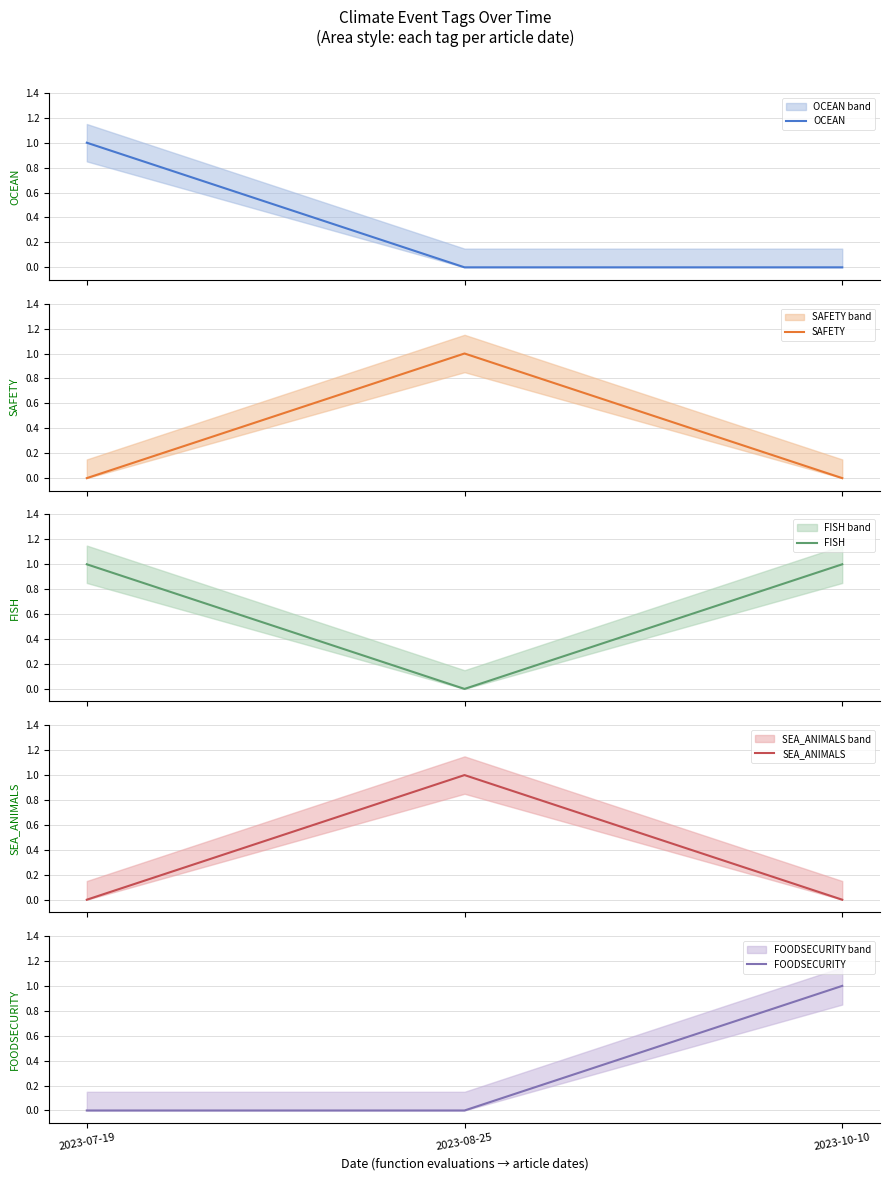

At how many categories does at least one series exceed 0?

3